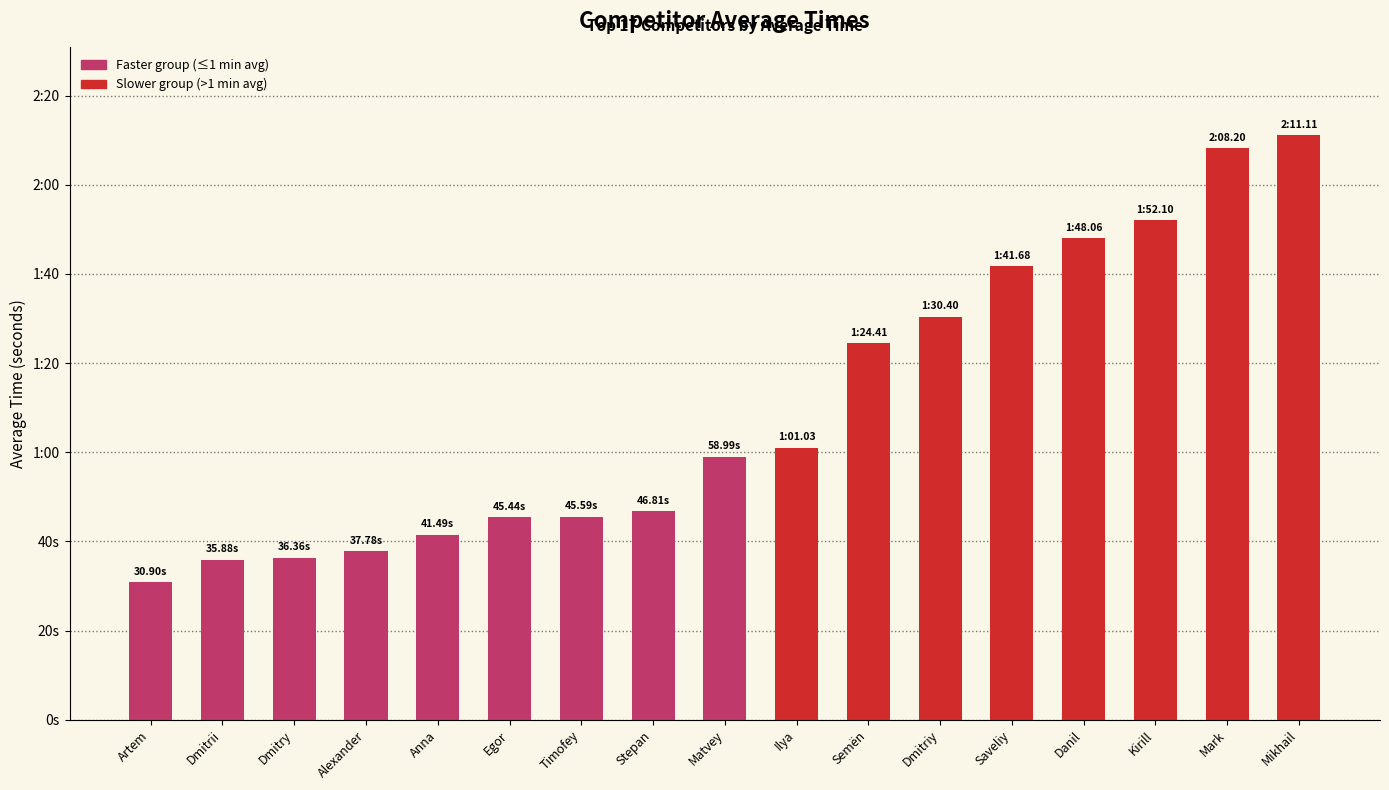

The chart shows a value of 152.6 at Dmitriy. True or false?

False